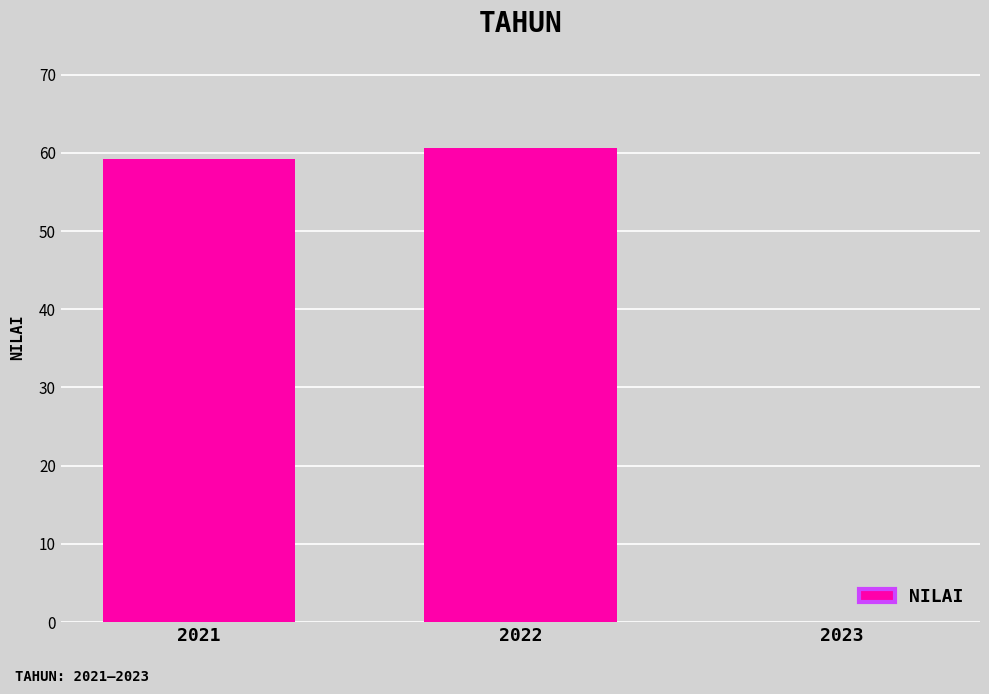

Reading left to right, what are all the values shown in this chart?

2021=59.2	2022=60.7	2023=0.0